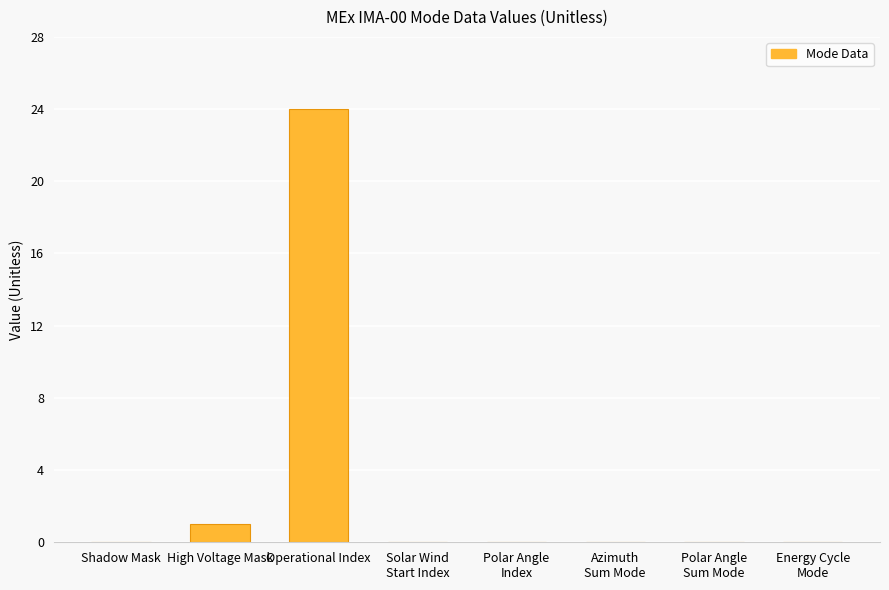

Are the bars horizontal?

No